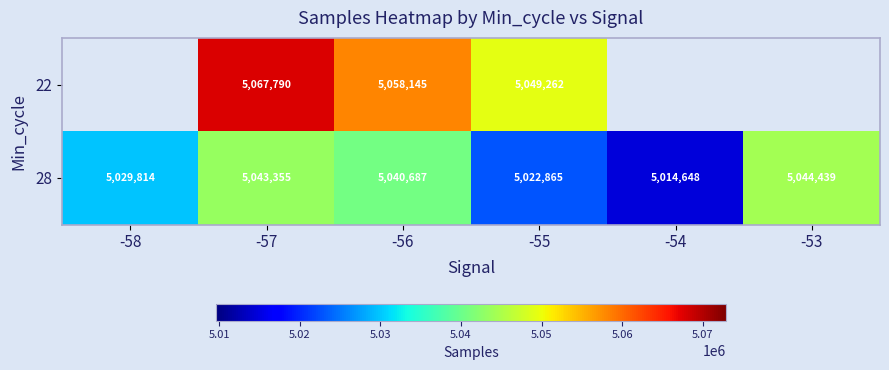

At -56, list the series in order from largest to smallest.

22, 28